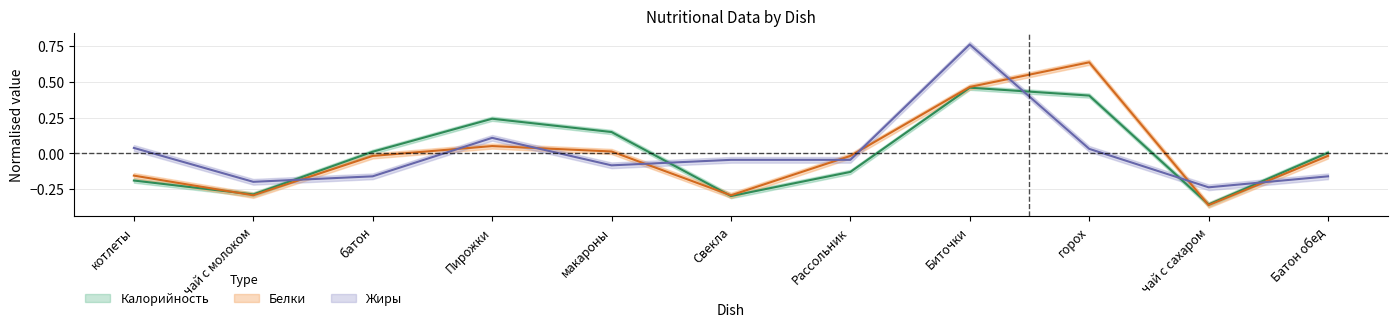

The Жиры series shows 0.0 at котлеты. True or false?

False